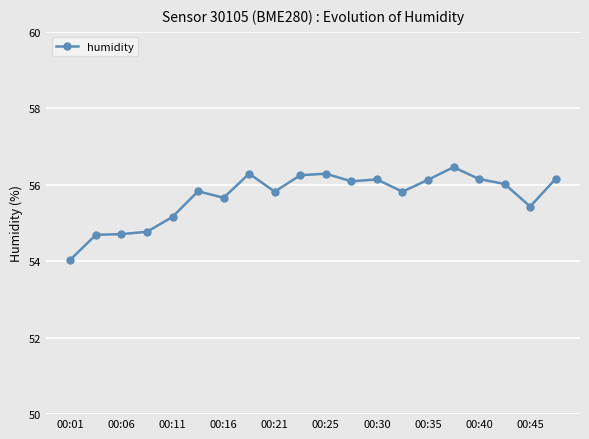

True or false: there are more than 1 points higher than both neighbors.

True